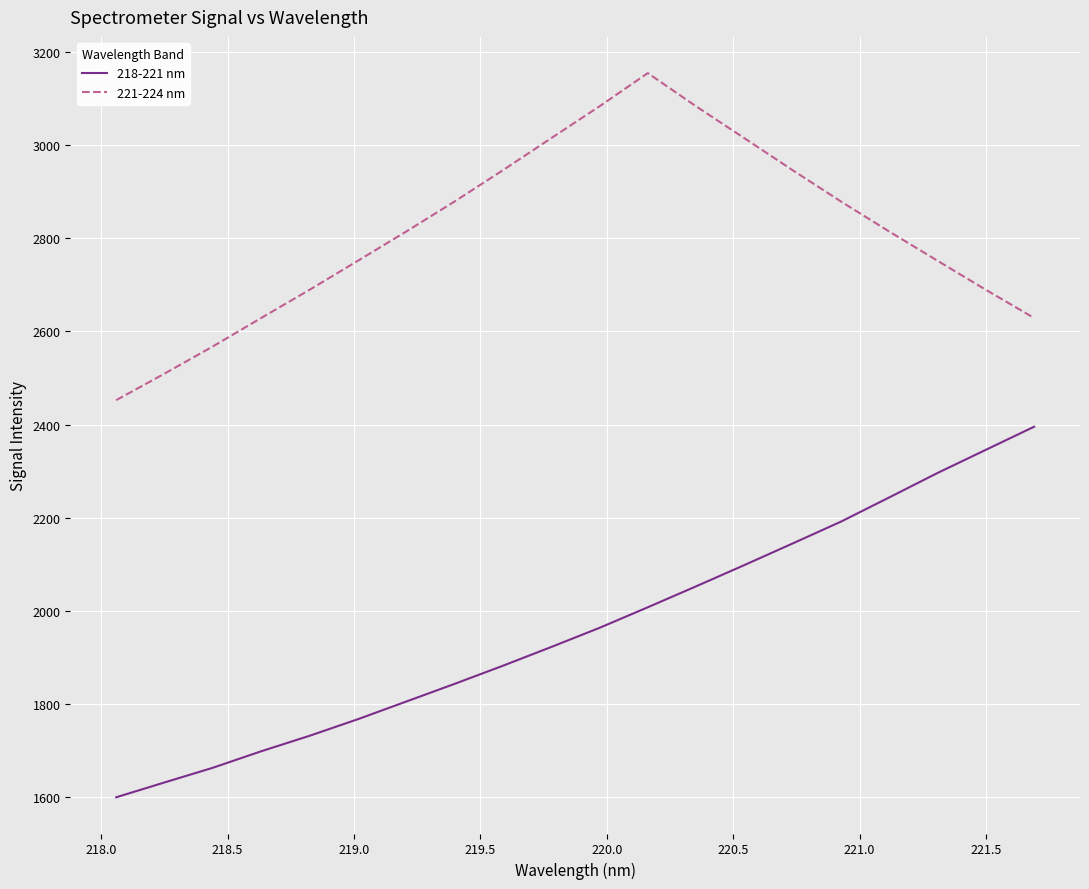

Which series has the widest spread of values?

218-221 nm